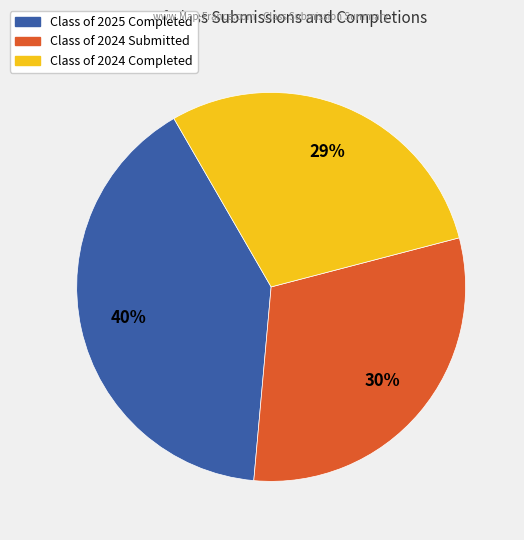

How many slices are in this pie chart?

3